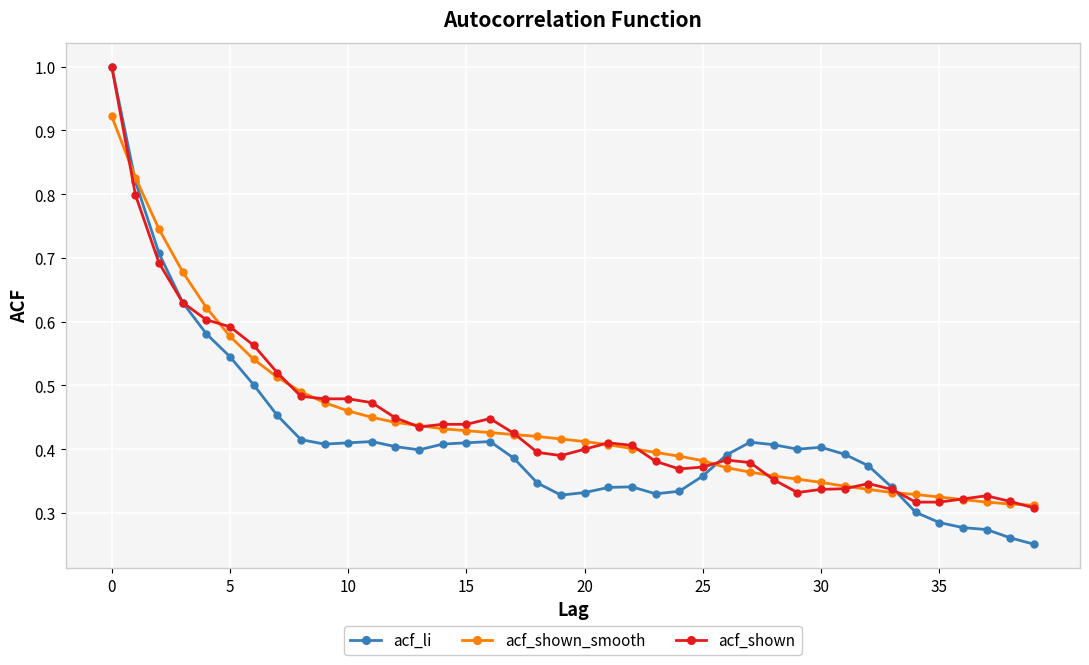

Which series has the largest range (max minus min)?

acf_li